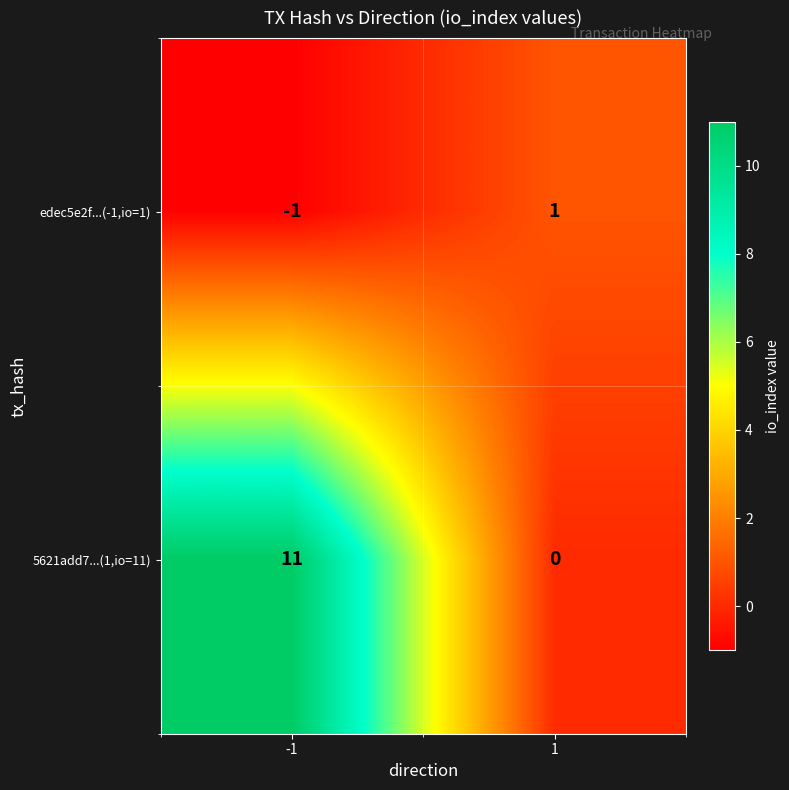

Reading right to left, what are all the values shown in this chart?

edec5e2f...(-1,io=1): 1	-1
5621add7...(1,io=11): 0	11